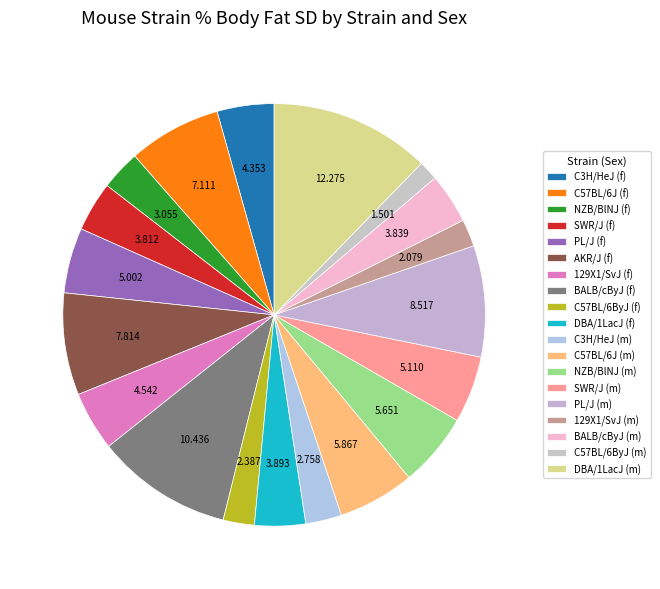

Which category has the smallest portion of the pie?

C57BL/6ByJ (m)